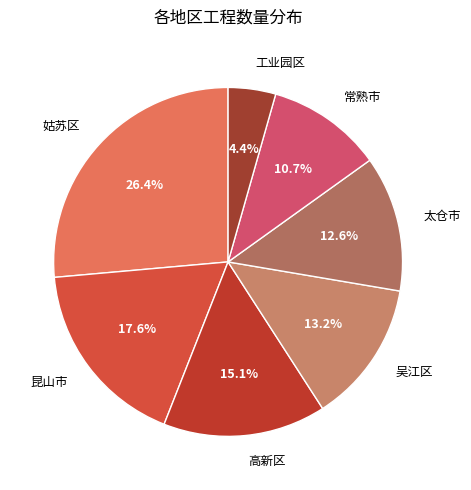

What percentage is the 高新区 slice, to the nearest percent?

15%